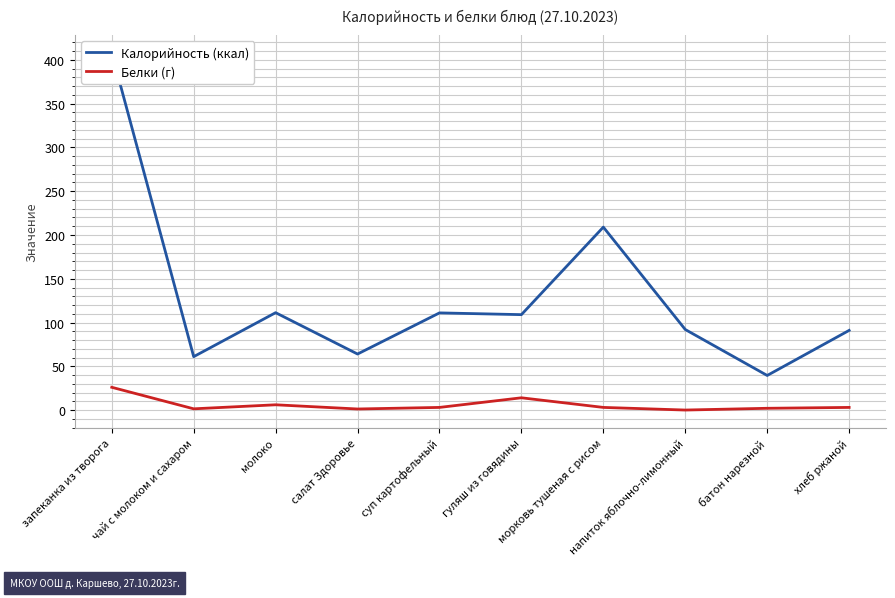

At which label is Белки (г) closest to 13?

гуляш из говядины